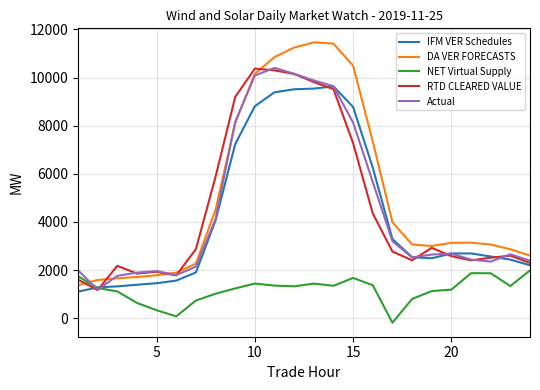

True or false: IFM VER Schedules and DA VER FORECASTS cross at least once.

False